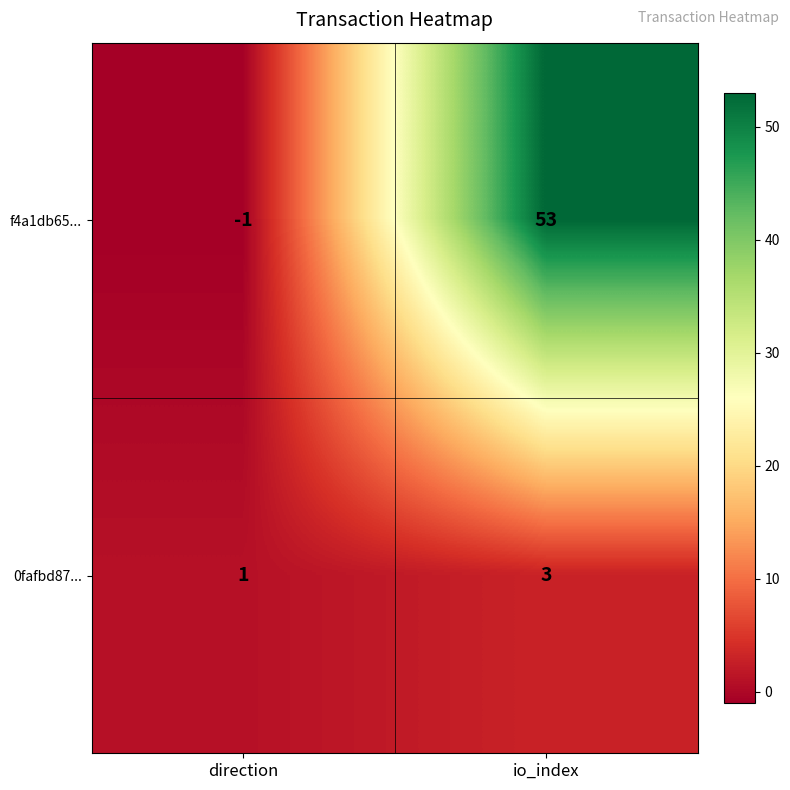

What is the total value across all series at io_index?

56